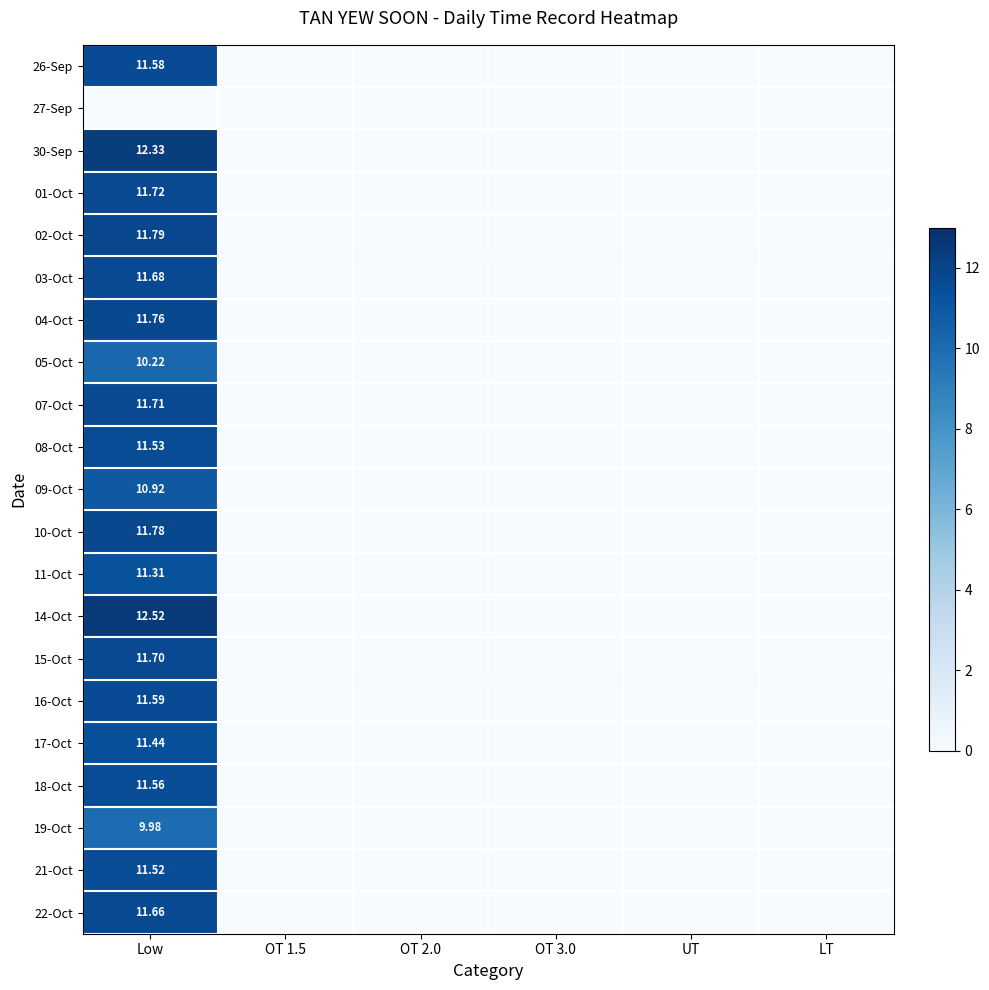

How many values in the 19-Oct series exceed 0?

1